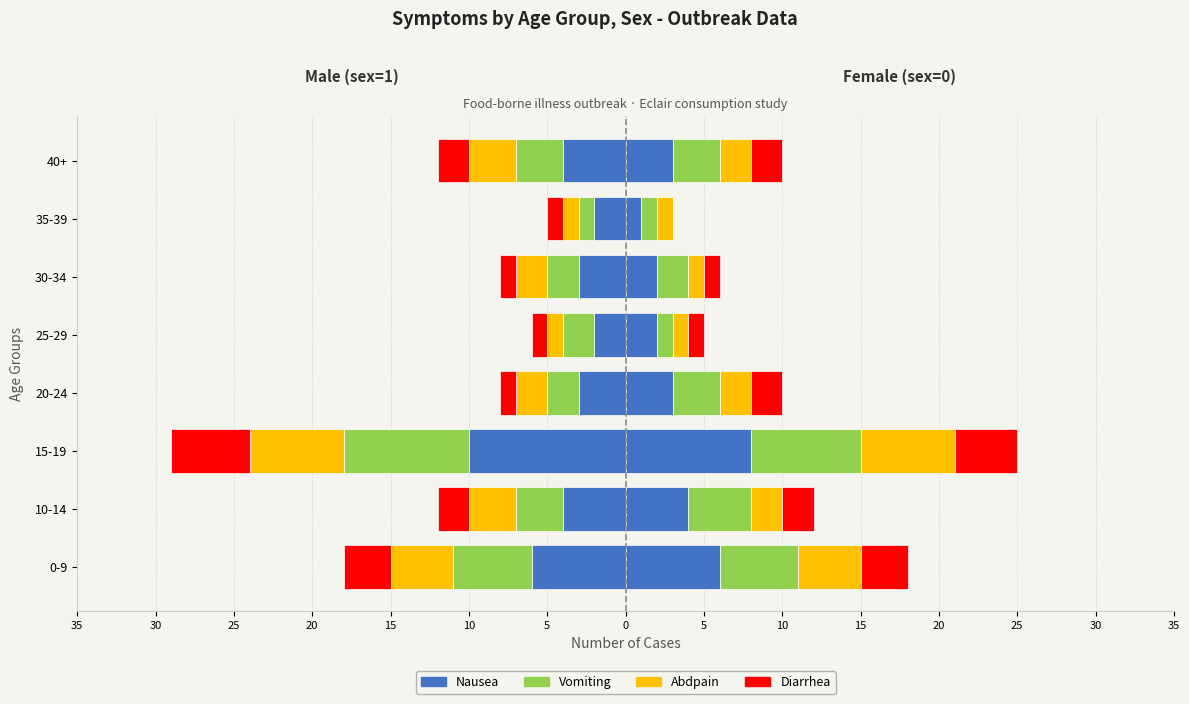

How many bars are there in each group?

4